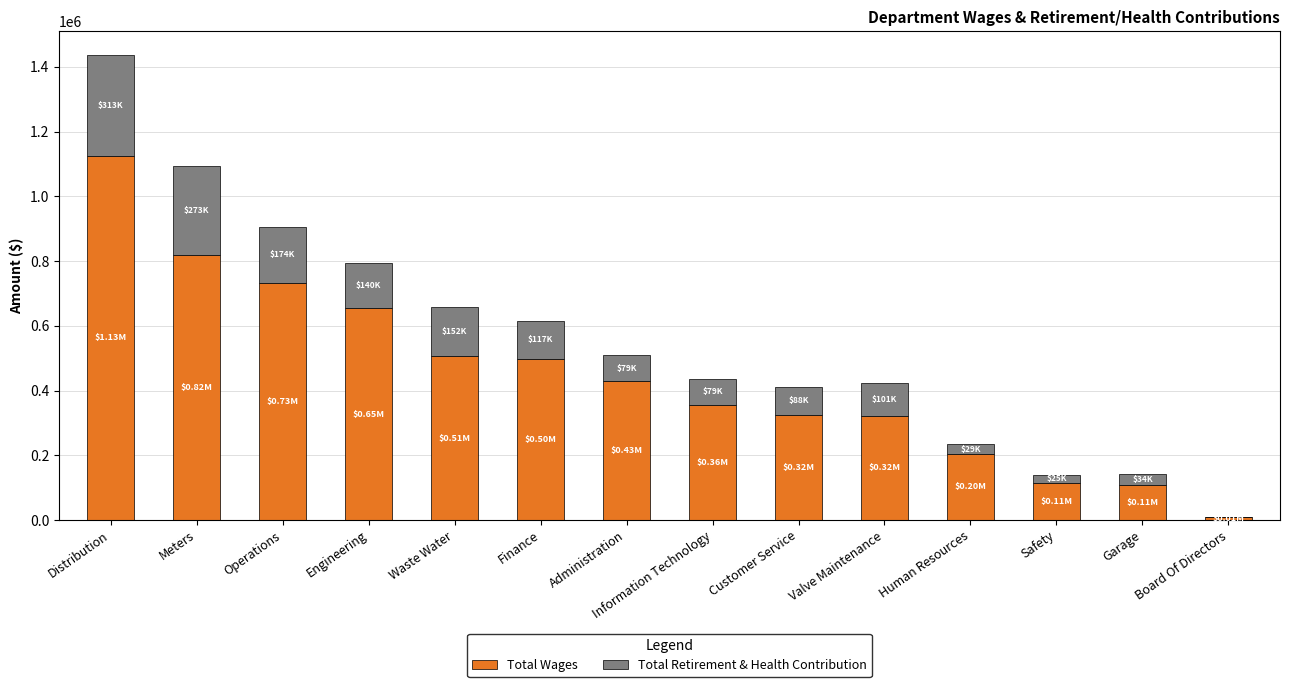

What is the total value across all series at Valve Maintenance?

423528